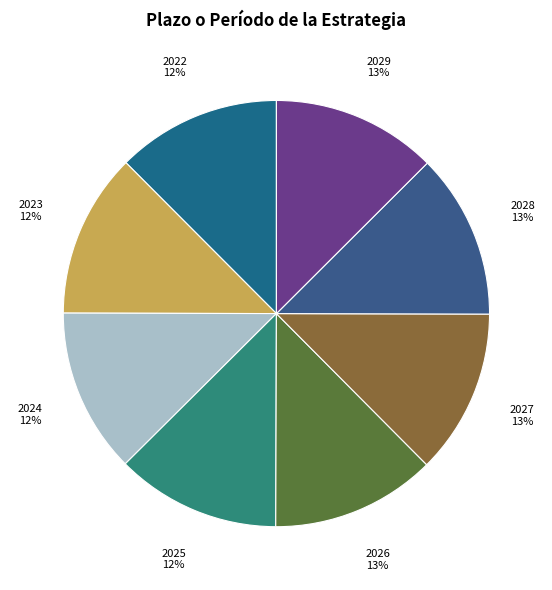

Count the number of slices in the pie.

8